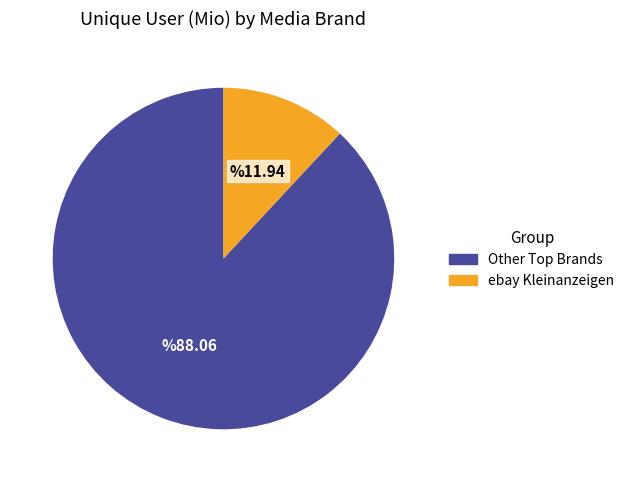

Count the number of slices in the pie.

2